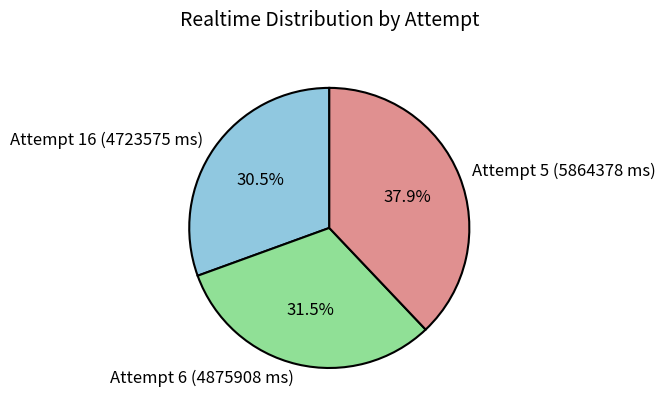

What is the smallest slice in the pie chart?

Attempt 16 (4723575 ms)